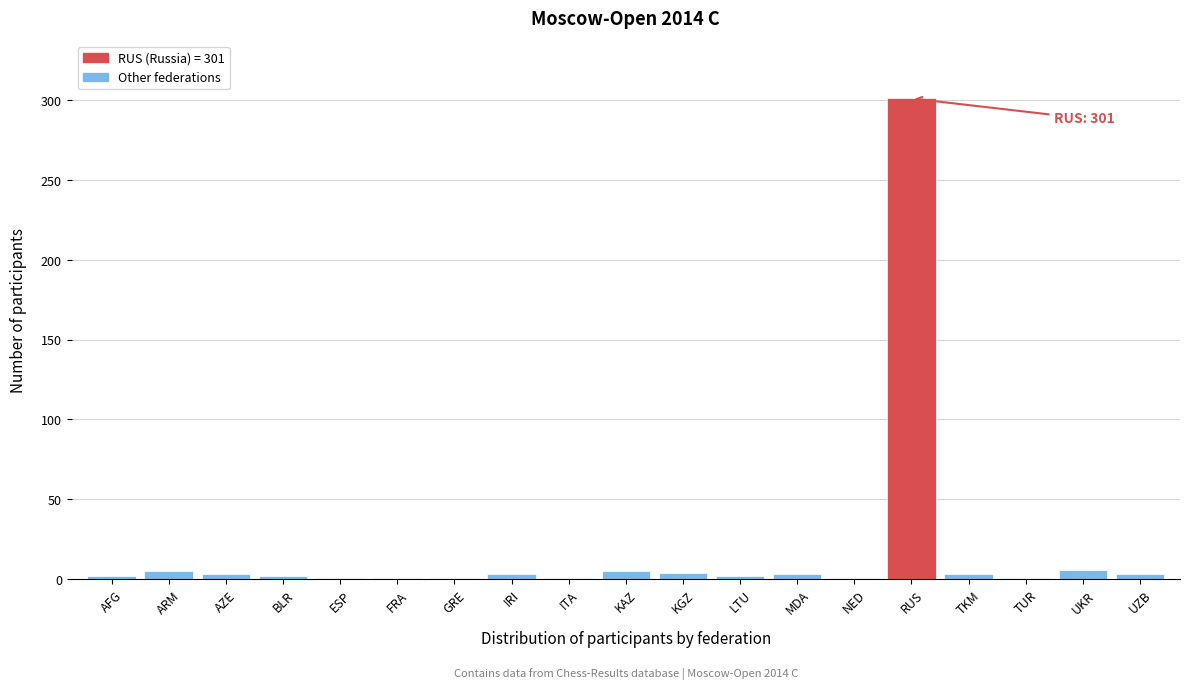

Which label corresponds to the largest value in the chart?

RUS